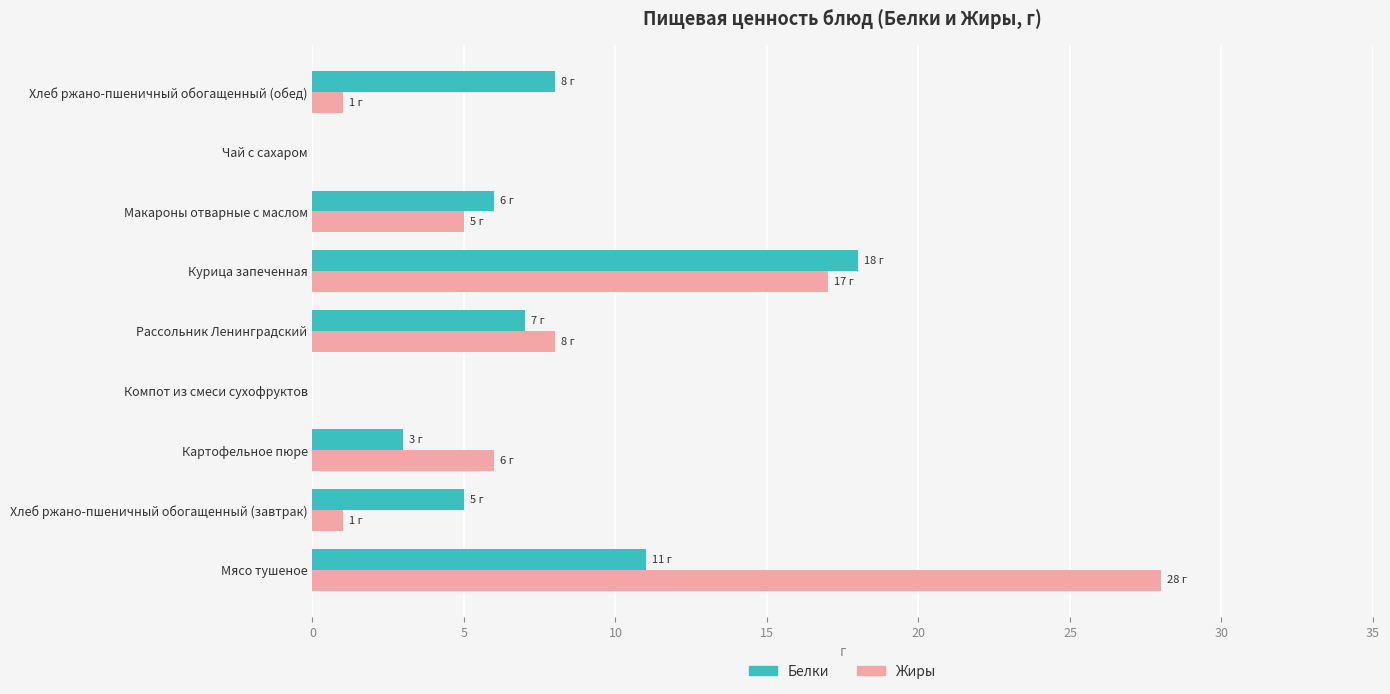

What is the greatest value displayed?

28